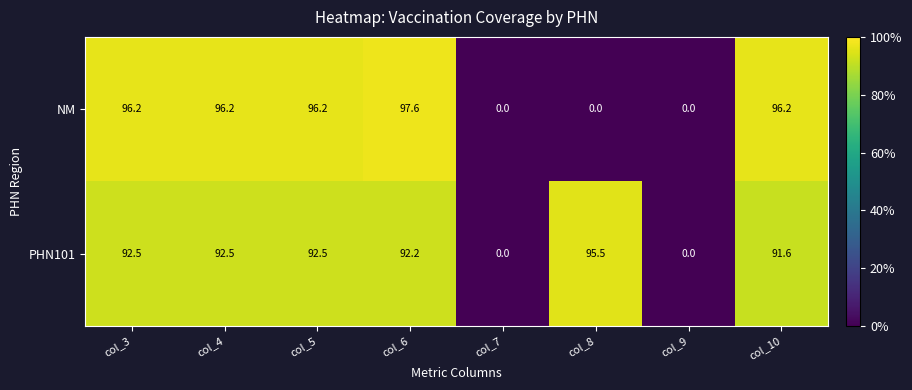

Which category has the highest value in the NM series?

col_6